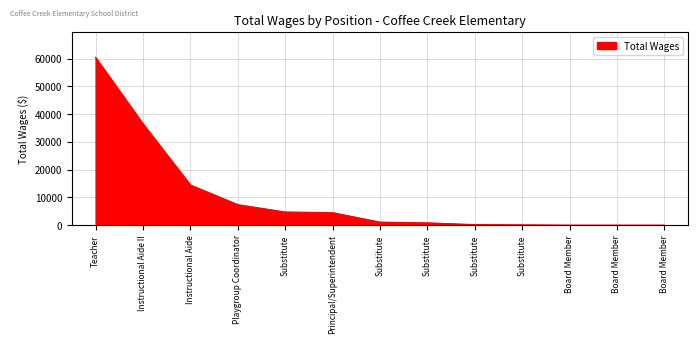

Does the chart have visible grid lines?

Yes